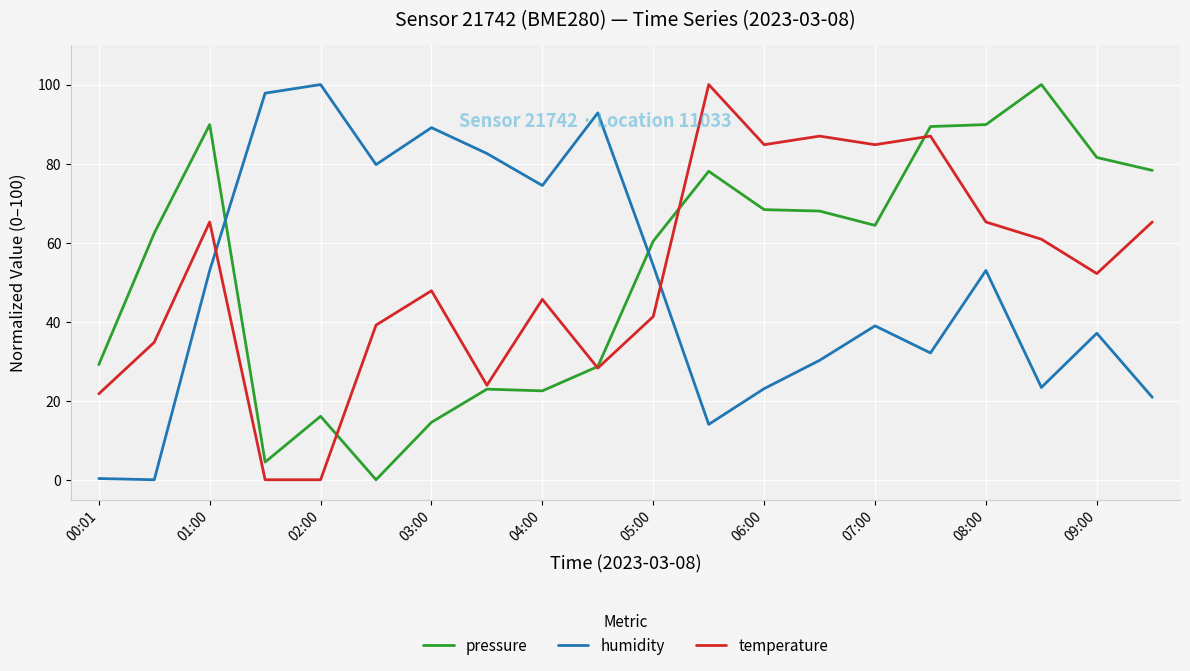

Does the chart display data point markers on the line(s)?

No